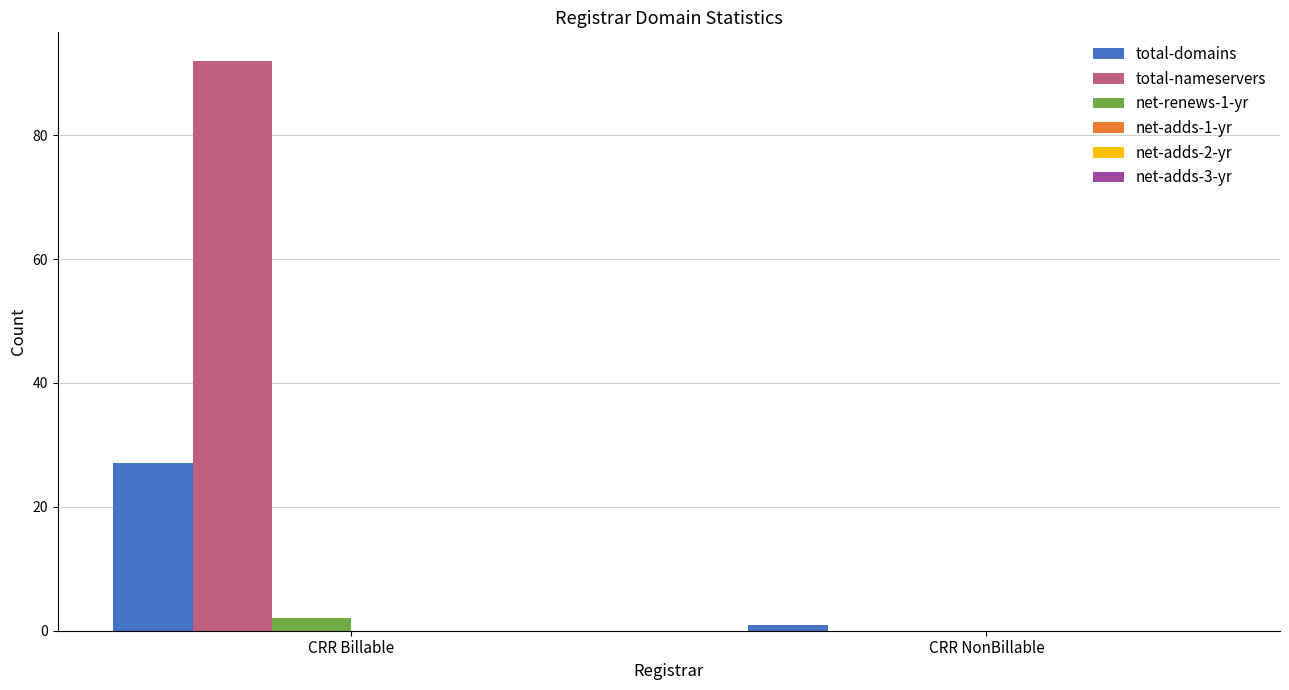

Between CRR Billable and CRR NonBillable, which series saw the biggest shift?

total-nameservers